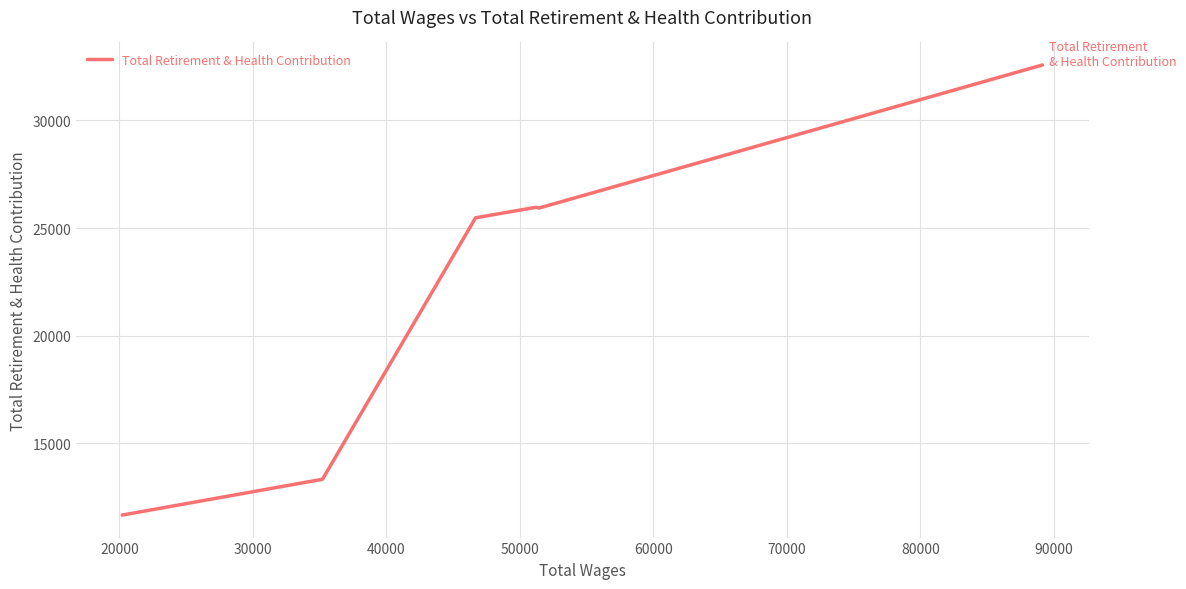

True or false: there are more than 1 points higher than both neighbors.

False